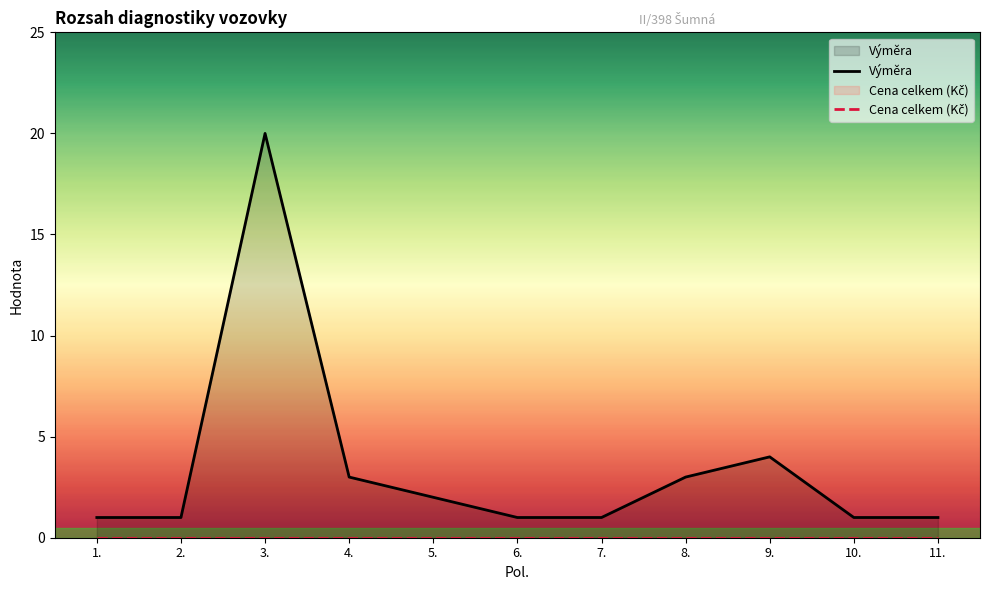

Rank the series by their maximum value, from highest to lowest.

Výměra, Cena celkem (Kč)